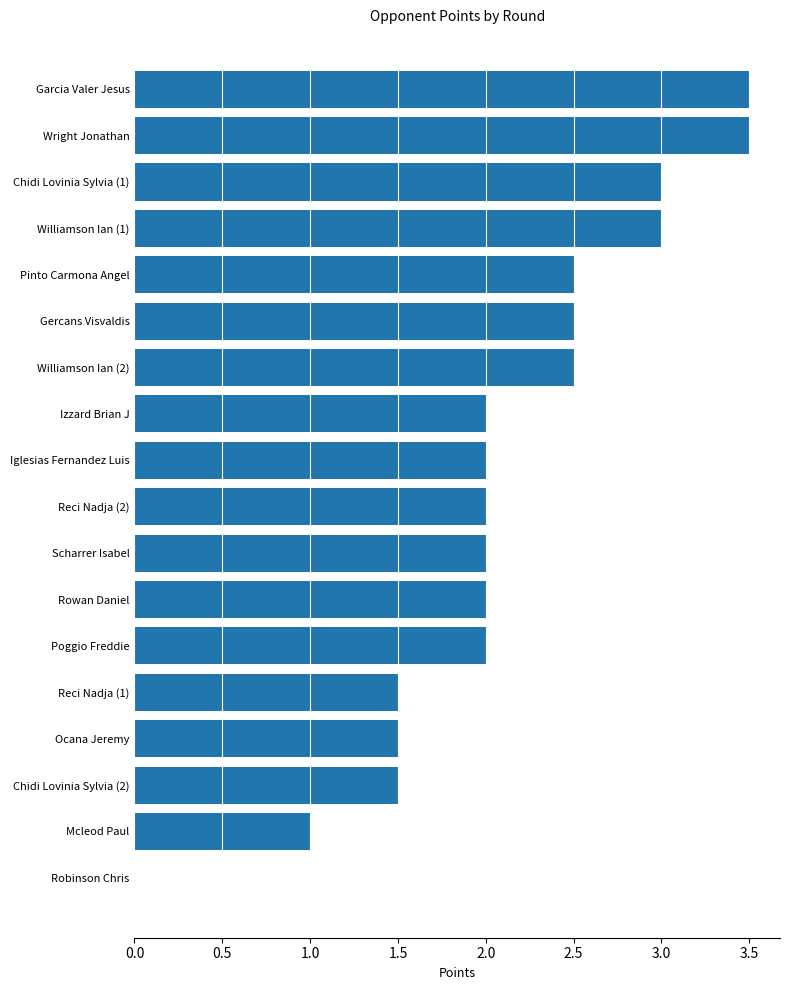

What is the sum of all values?

38.0